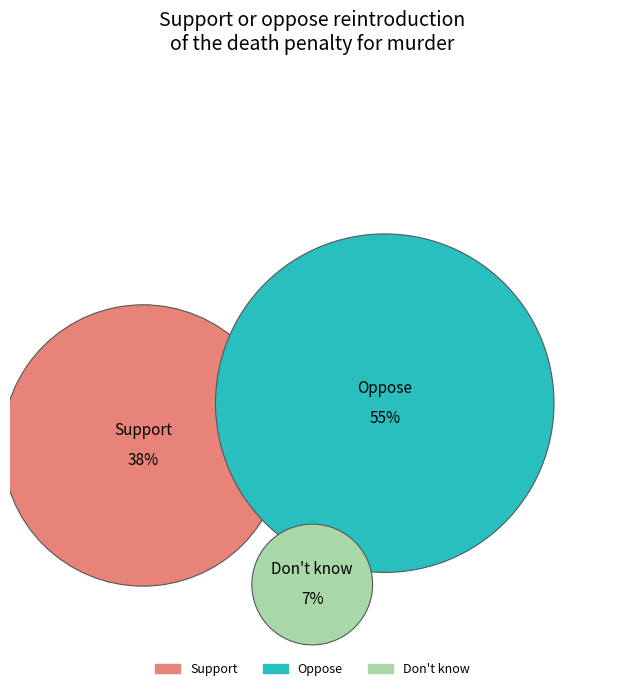

Which has a higher value, Don't know or Would oppose the death penalty for this?

Would oppose the death penalty for this